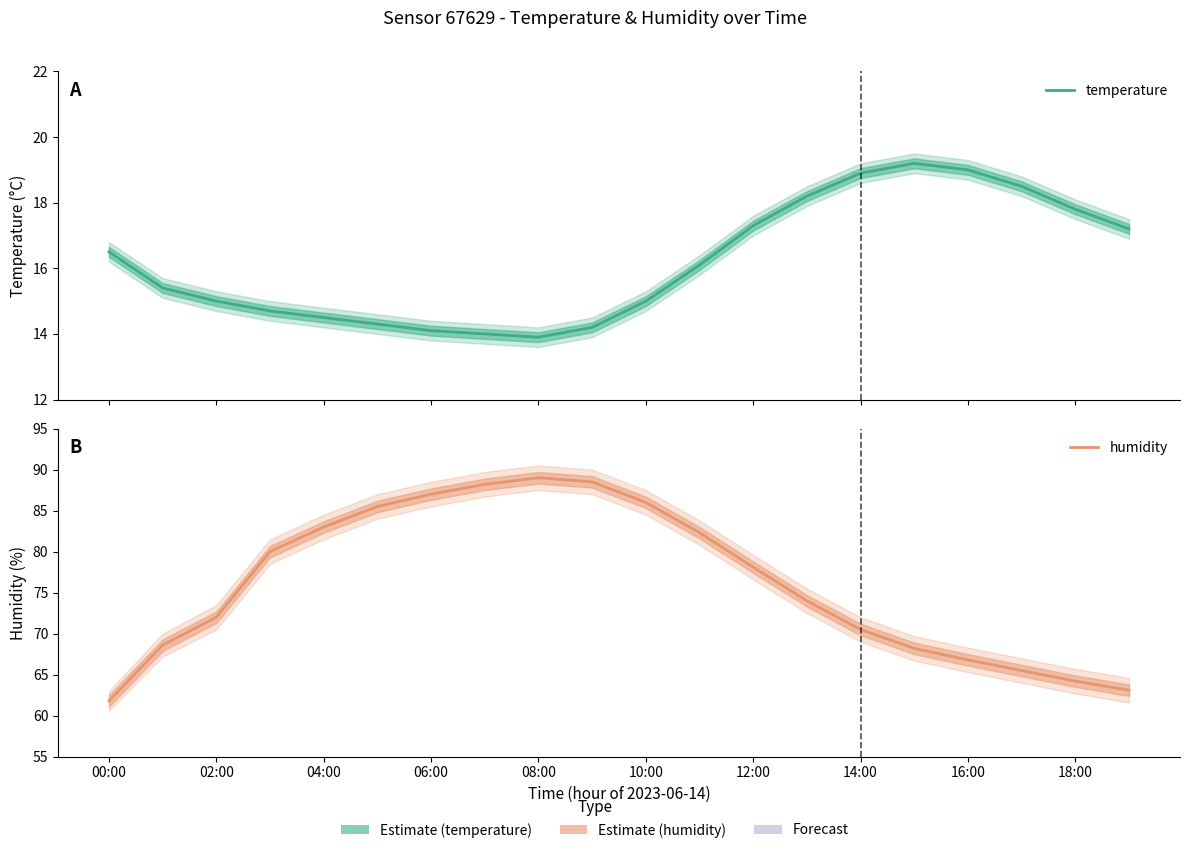

What are all the series names shown in the legend?

temperature, humidity